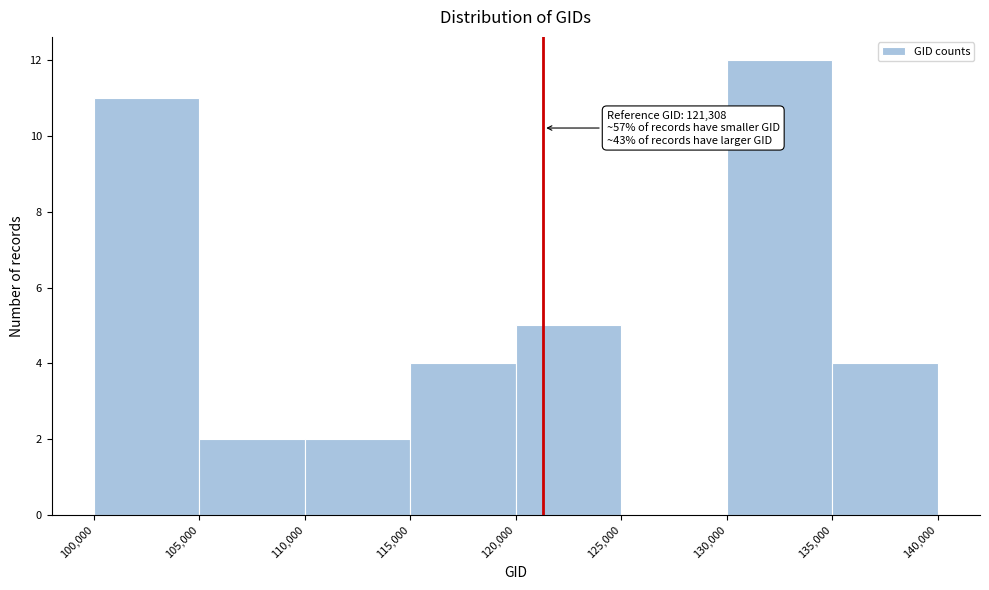

Over which range of the x-axis is the bar tallest?

130,000 to 135,000